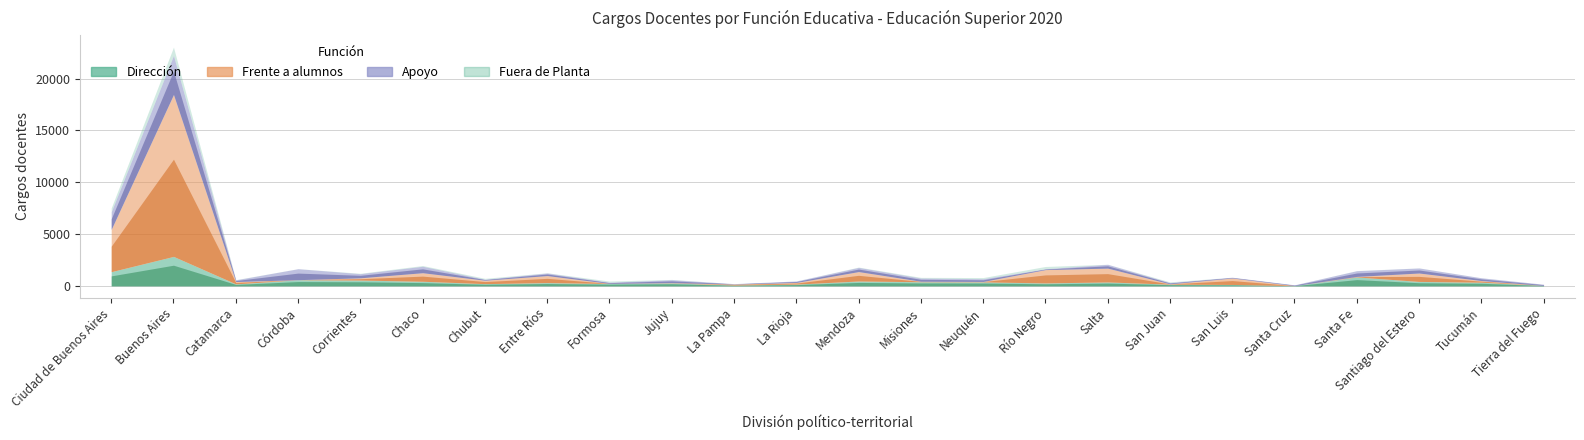

At which category does Fuera de Planta reach its first local valley?

Córdoba